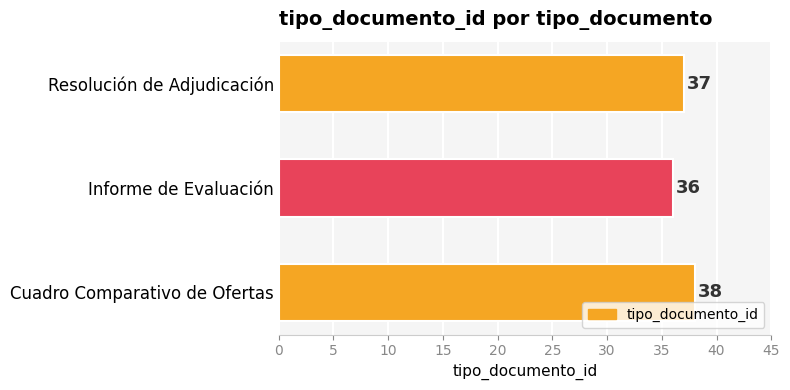

Approximately how many times larger is the value at Cuadro Comparativo de Ofertas compared to Informe de Evaluación?

1.1